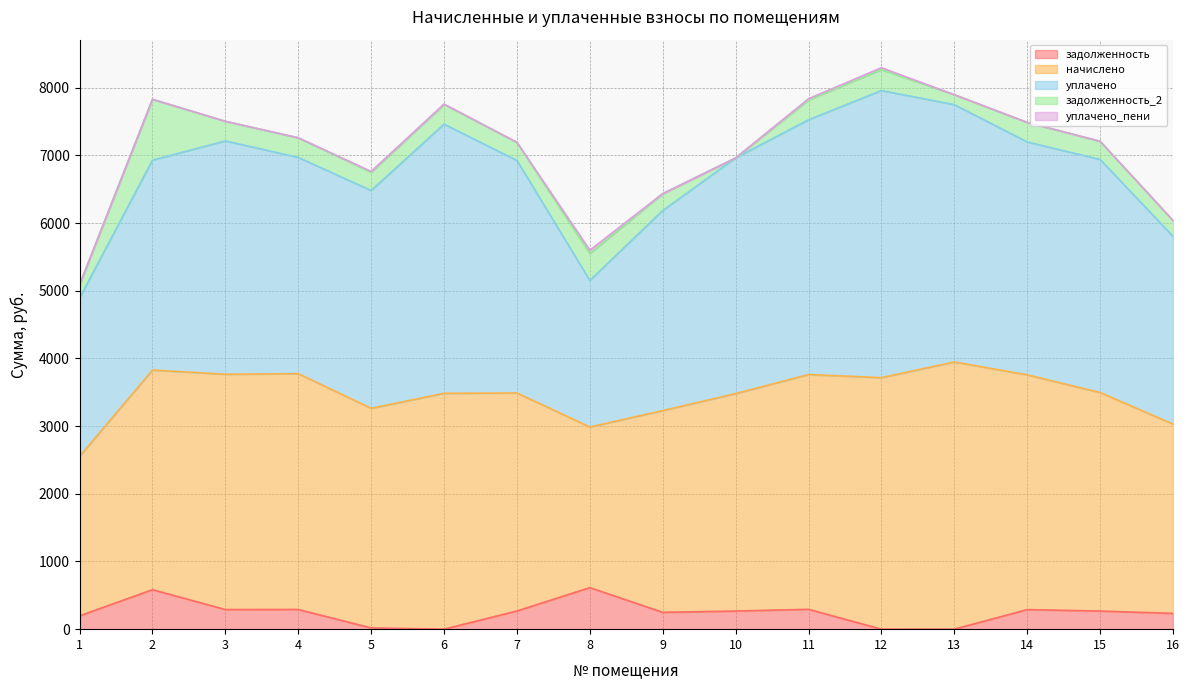

Reading left to right, what are all the values shown in this chart?

задолженность: 1=196.5	2=583.4	3=289.7	4=290.4	5=18.3	6=0.0	7=268.4	8=613.6	9=248.4	10=267.8	11=293.2	12=0.0	13=0.0	14=289.0	15=267.2	16=233.1
начислено: 1=2357.6	2=3244.8	3=3476.5	4=3484.6	5=3244.8	6=3484.6	7=3220.8	8=2373.6	9=2981.0	10=3212.8	11=3468.5	12=3716.3	13=3948.0	14=3468.5	15=3228.7	16=2797.2
уплачено: 1=2337.6	2=3100.0	3=3446.9	4=3194.2	5=3217.2	6=3976.4	7=3434.4	8=2164.7	9=2955.7	10=3481.1	11=3763.6	12=4240.8	13=3800.4	14=3440.1	15=3442.8	16=2773.4
задолженность_2: 1=196.5	2=900.1	3=289.7	4=290.4	5=270.4	6=290.4	7=268.4	8=397.8	9=248.4	10=0.0	11=293.2	12=309.7	13=147.6	14=289.0	15=269.1	16=233.1
уплачено_пени: 1=0.0	2=0.0	3=0.0	4=0.0	5=11.8	6=6.9	7=0.0	8=49.3	9=0.6	10=0.2	11=17.9	12=27.2	13=0.0	14=0.0	15=0.0	16=0.0